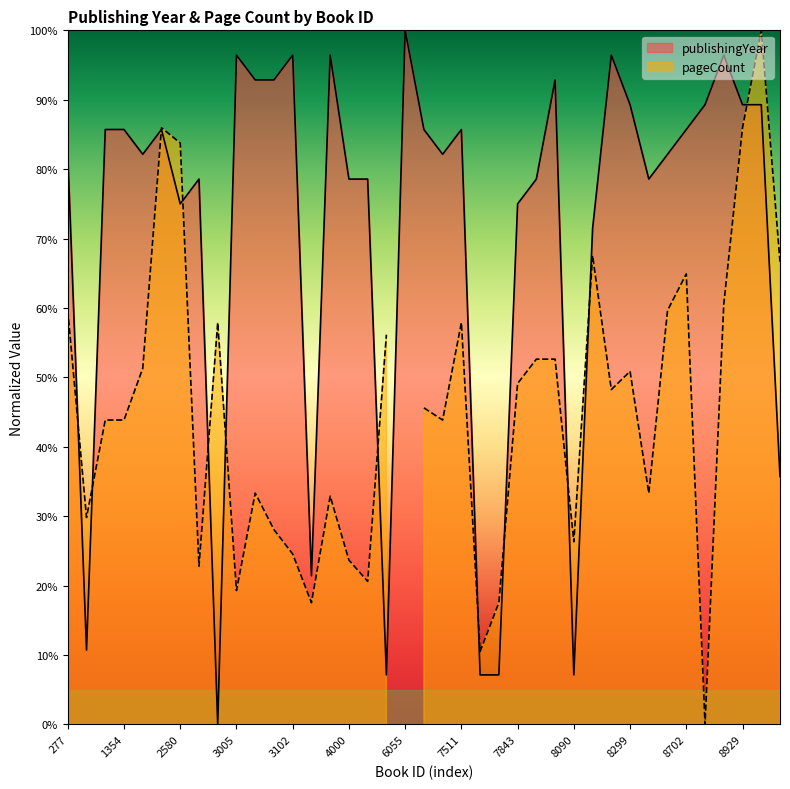

How many values are below 82?

16